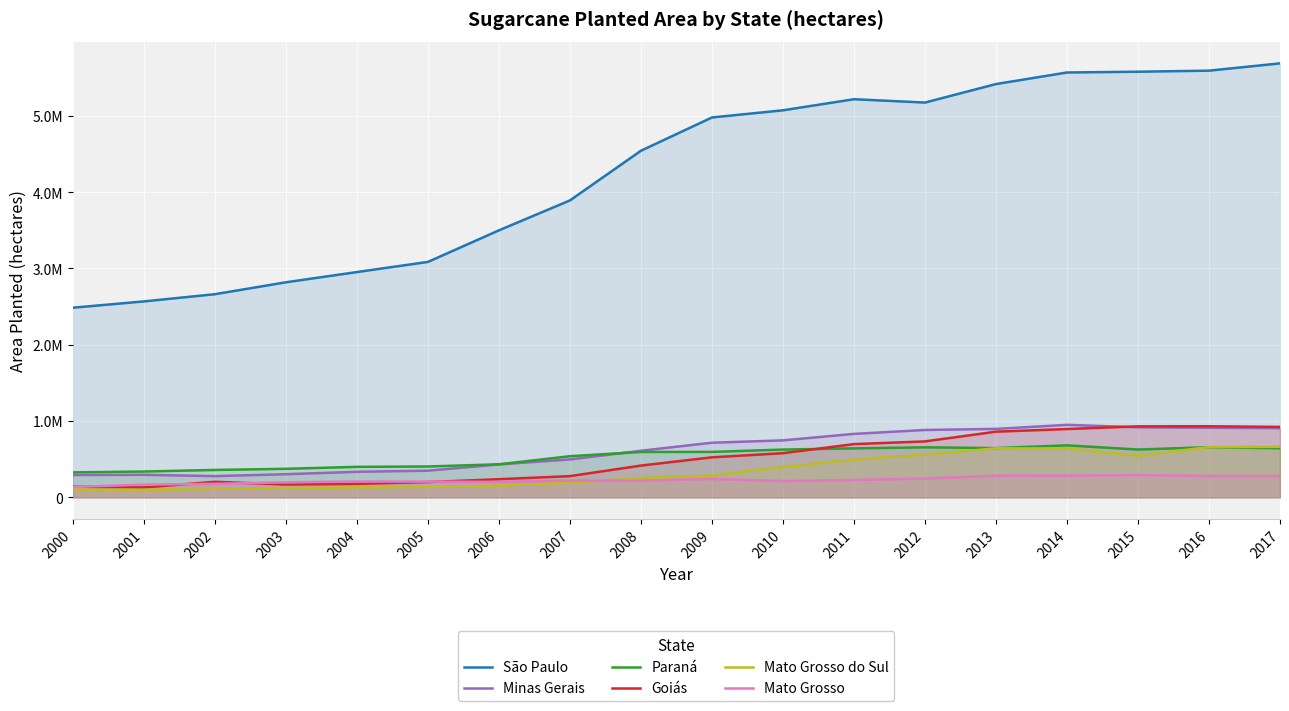

Does the chart display data point markers on the line(s)?

No